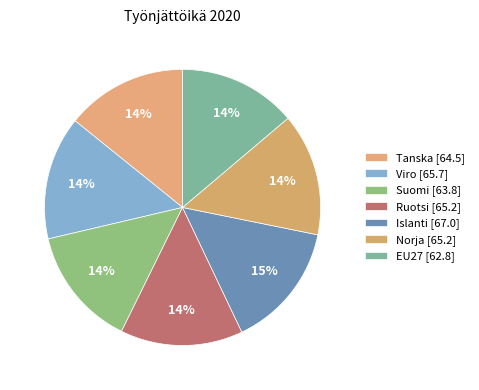

Is there any slice that represents more than half of the pie?

No